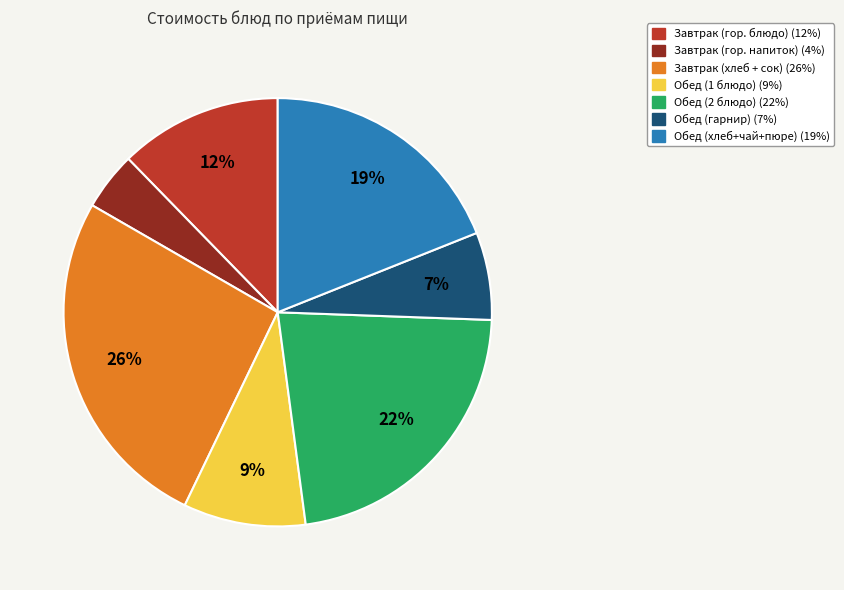

Is there a majority slice in this chart?

No